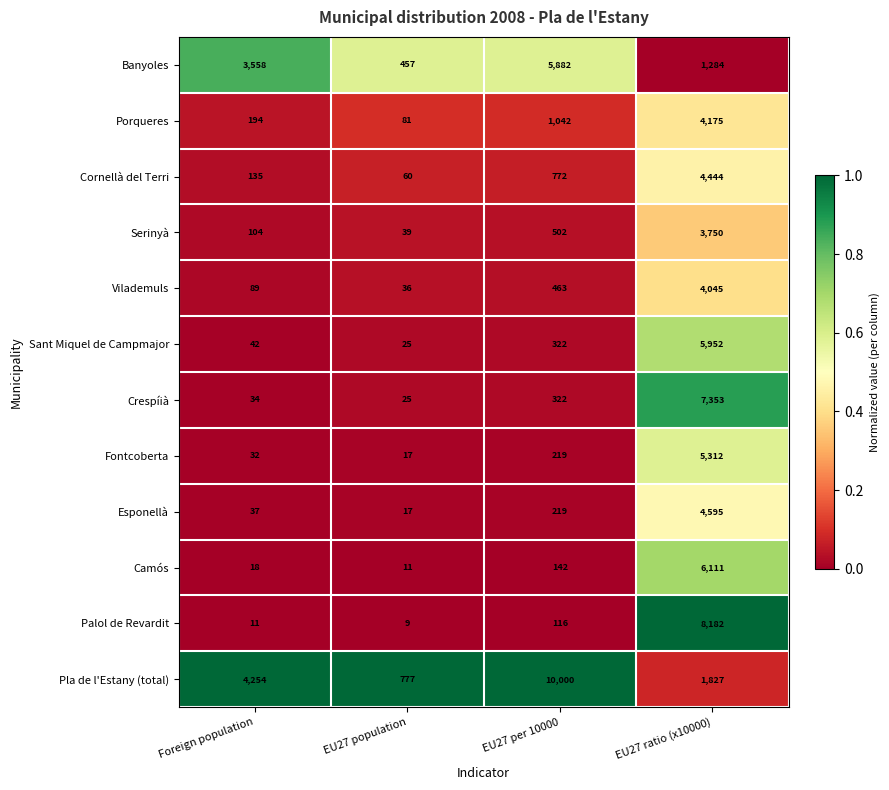

Rank the series at EU27 ratio (x10000) from highest to lowest value.

Palol de Revardit, Crespíià, Camós, Sant Miquel de Campmajor, Fontcoberta, Esponellà, Cornellà del Terri, Porqueres, Vilademuls, Serinyà, Pla de l'Estany (total), Banyoles